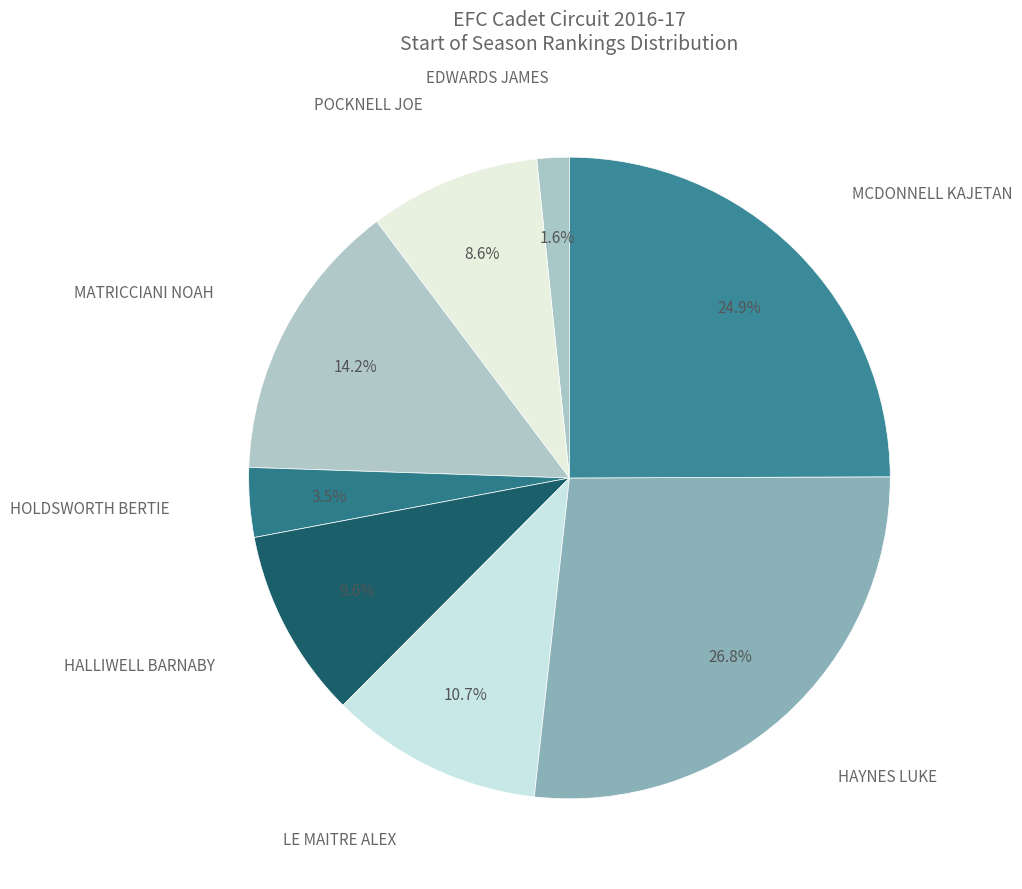

Count the number of slices in the pie.

8